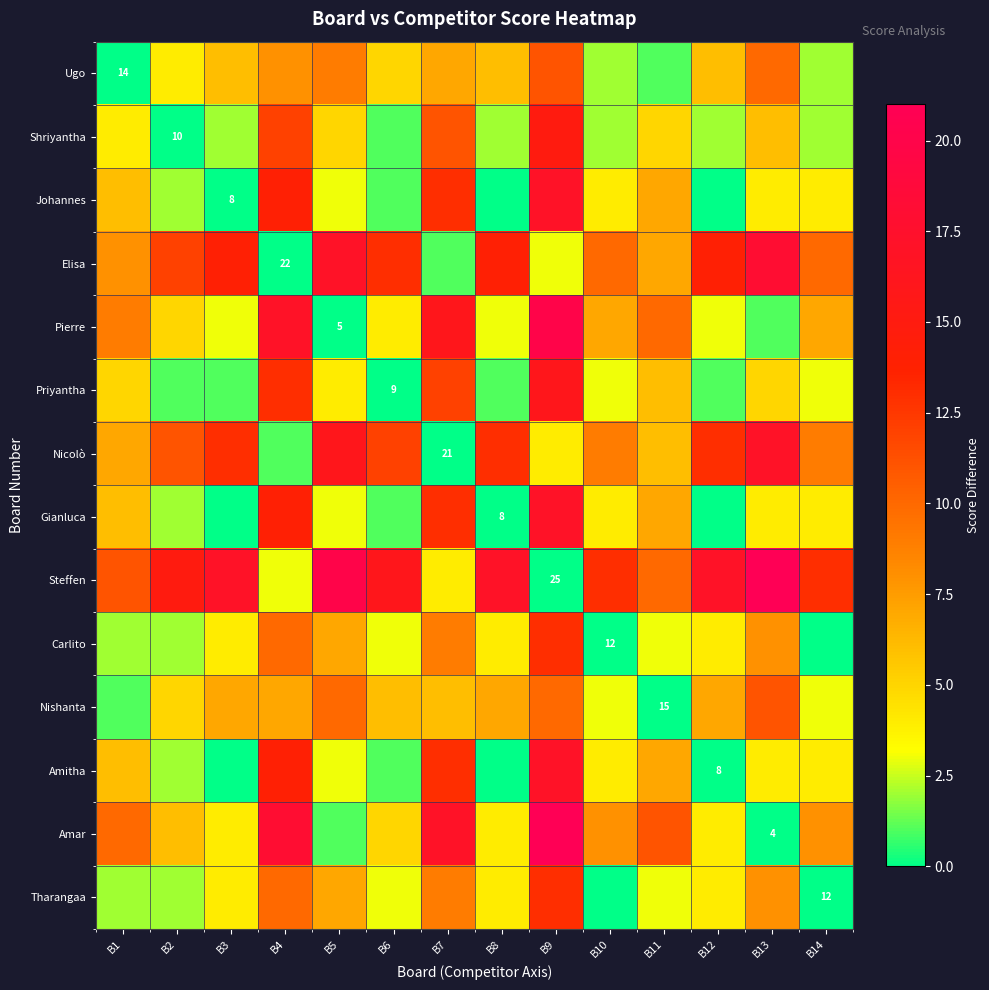

What is the sum of all Amitha values?

75